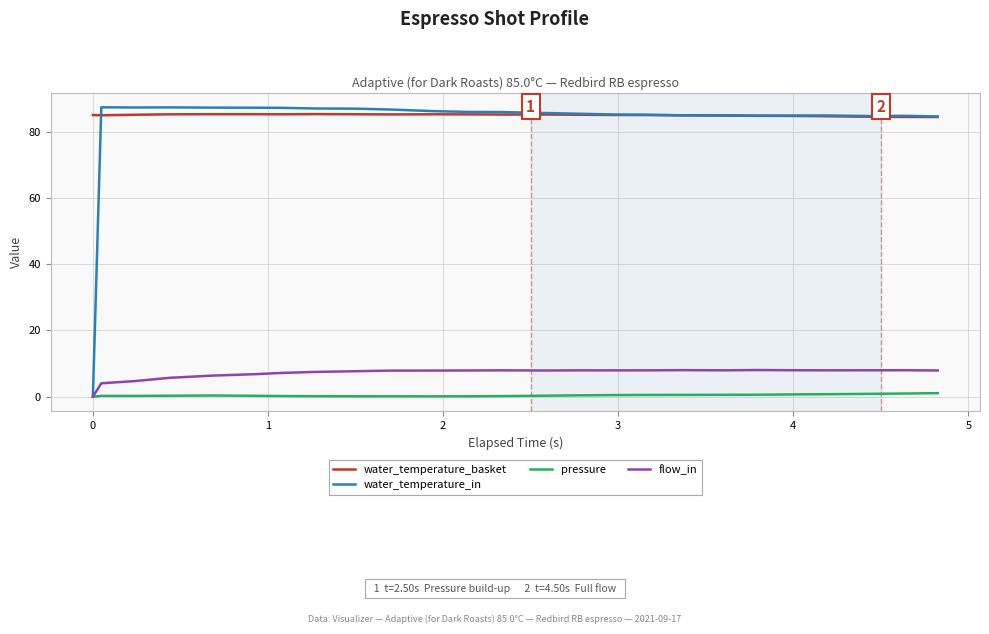

What is the maximum value for water_temperature_basket?

85.3